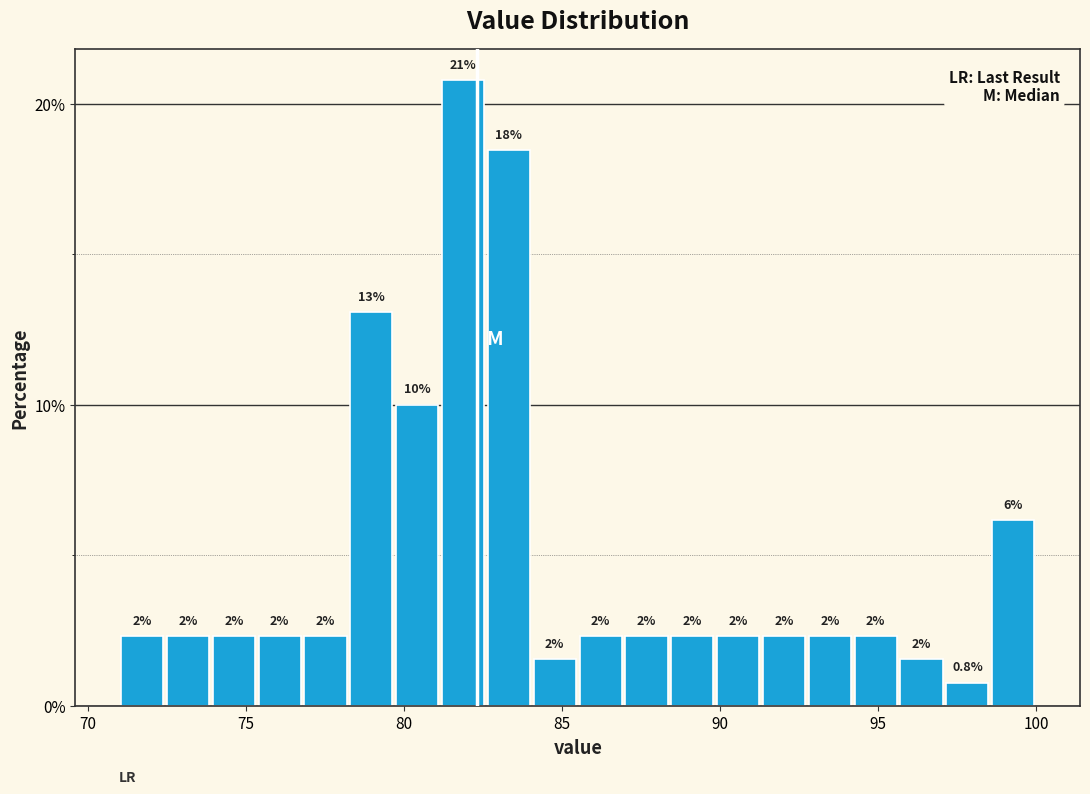

Around what value on the x-axis is the tallest bar? Give the approximate position of its centre, as read against the axis.

82.0